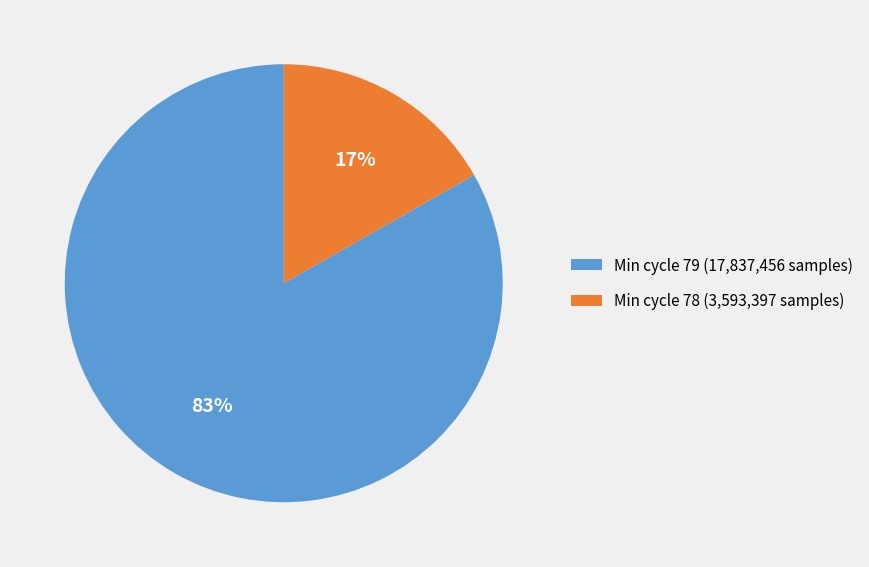

Which has a higher value, Min cycle 78 (3,593,397 samples) or Min cycle 79 (17,837,456 samples)?

Min cycle 79 (17,837,456 samples)